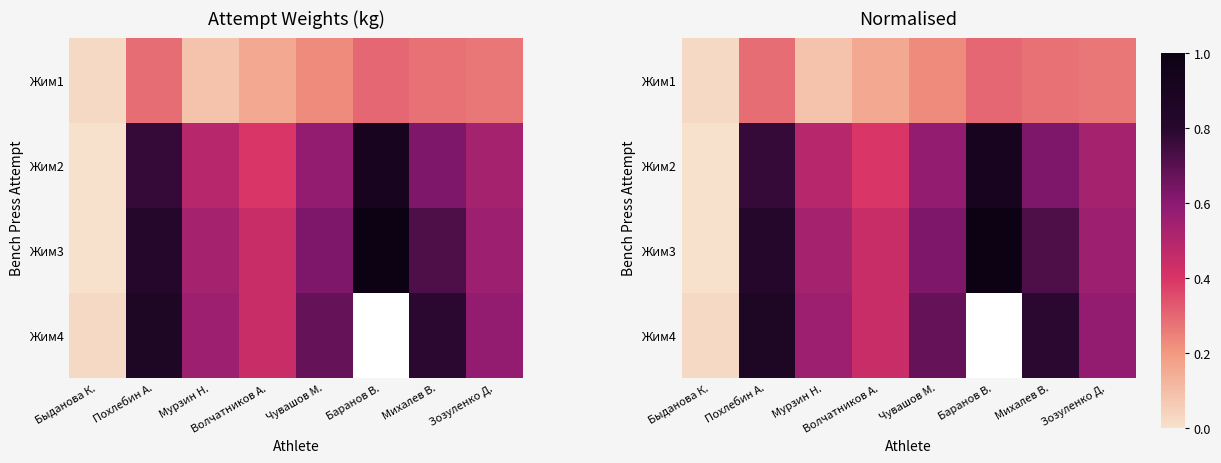

List the labels in order of Жим3 value, largest first.

Баранов В., Похлебин А., Михалев В., Чувашов М., Зозуленко Д., Мурзин Н., Волчатников А., Быданова К.